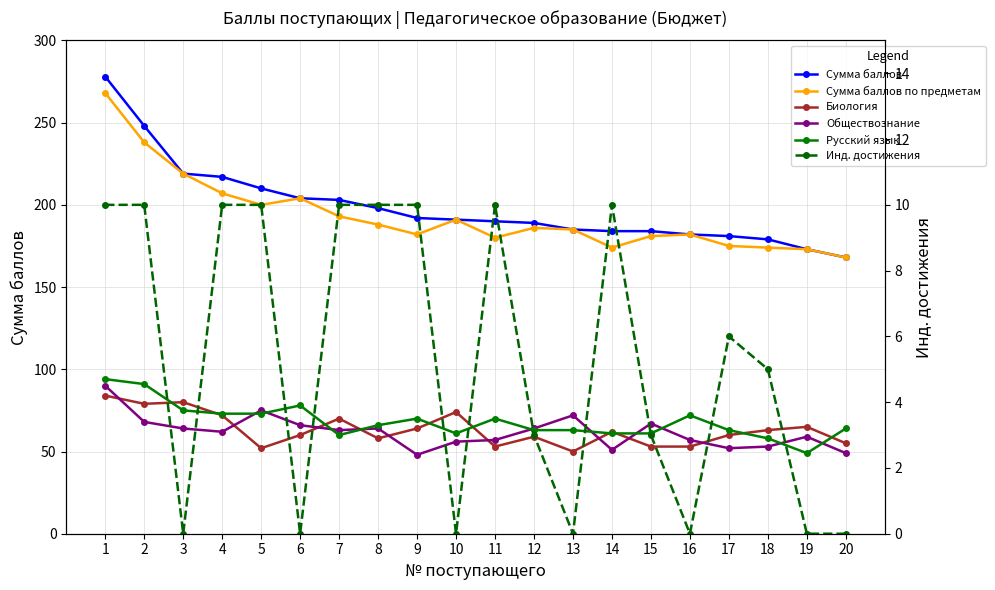

What is the value of the Сумма баллов по предметам point at the 10th from the left?

191